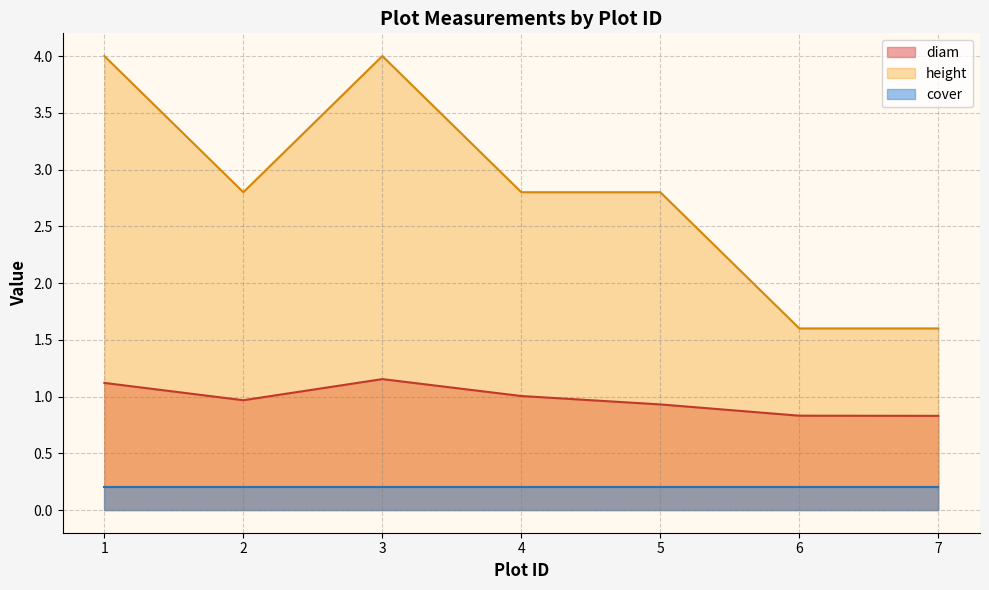

Where is cover nearest to the value 0?

1